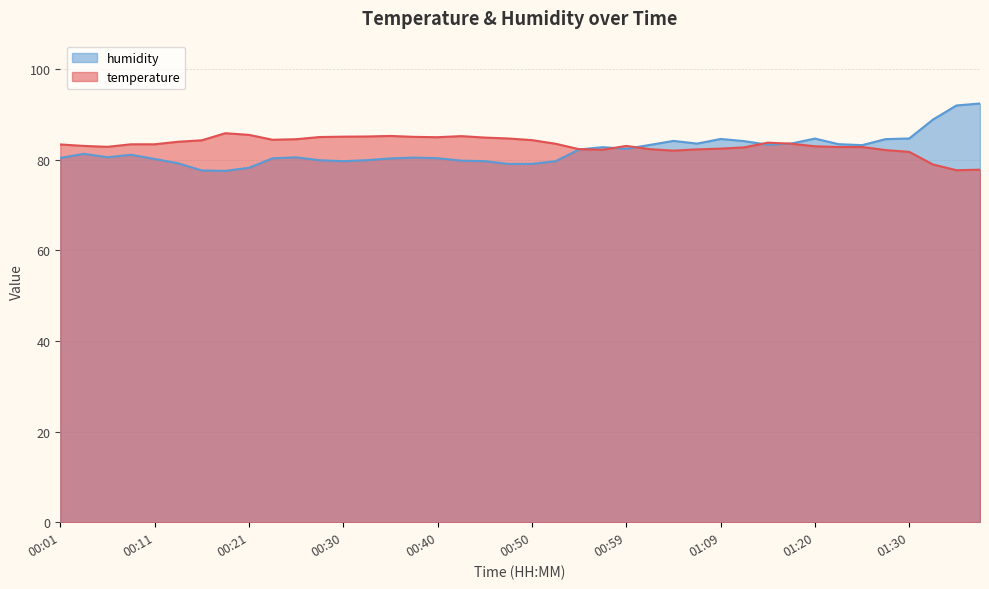

How many values in the temperature series are below 83?

16